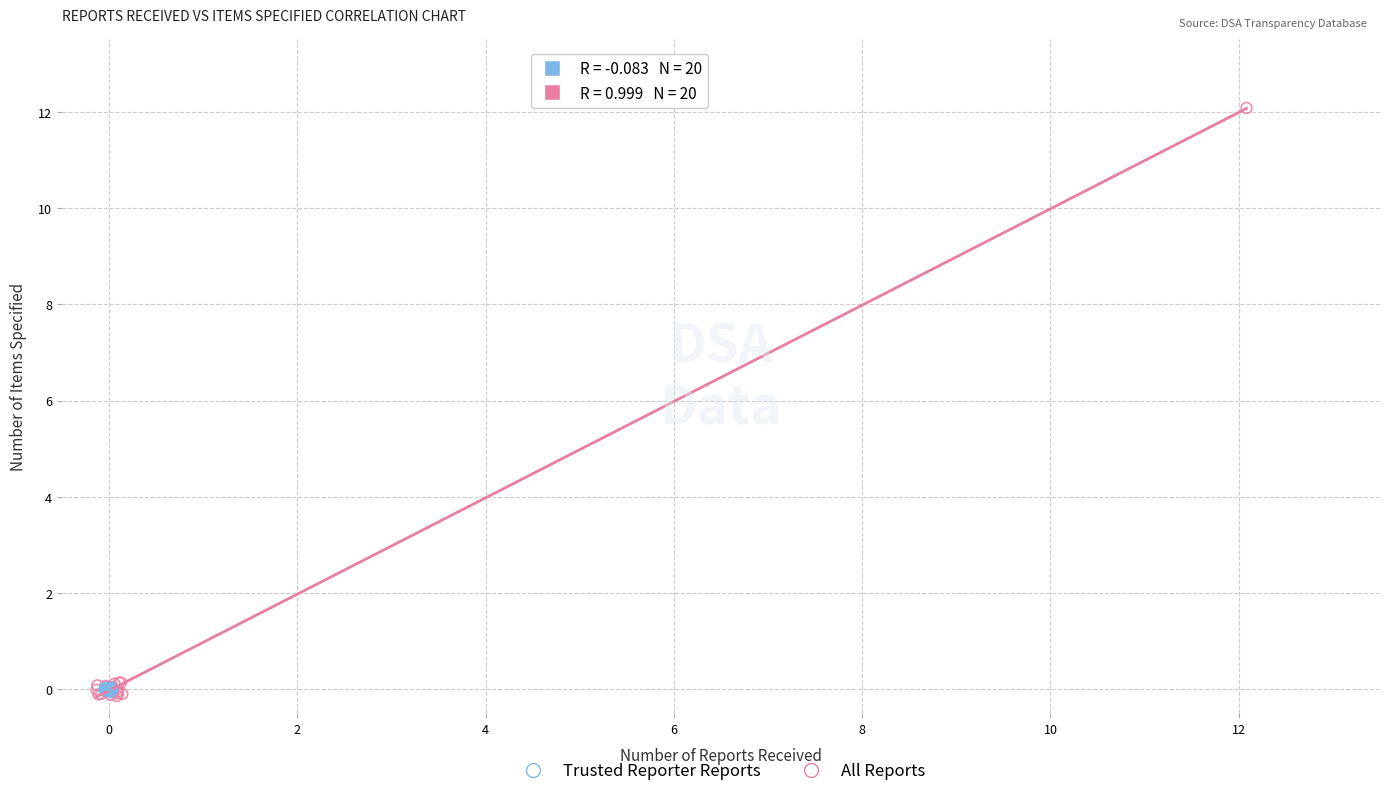

Which series contains the highest Y value?

All Reports